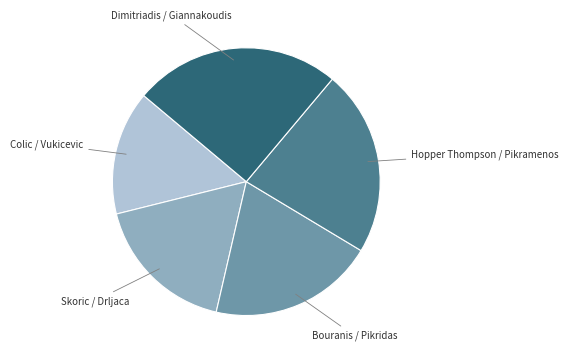

Is there any slice that represents more than half of the pie?

No